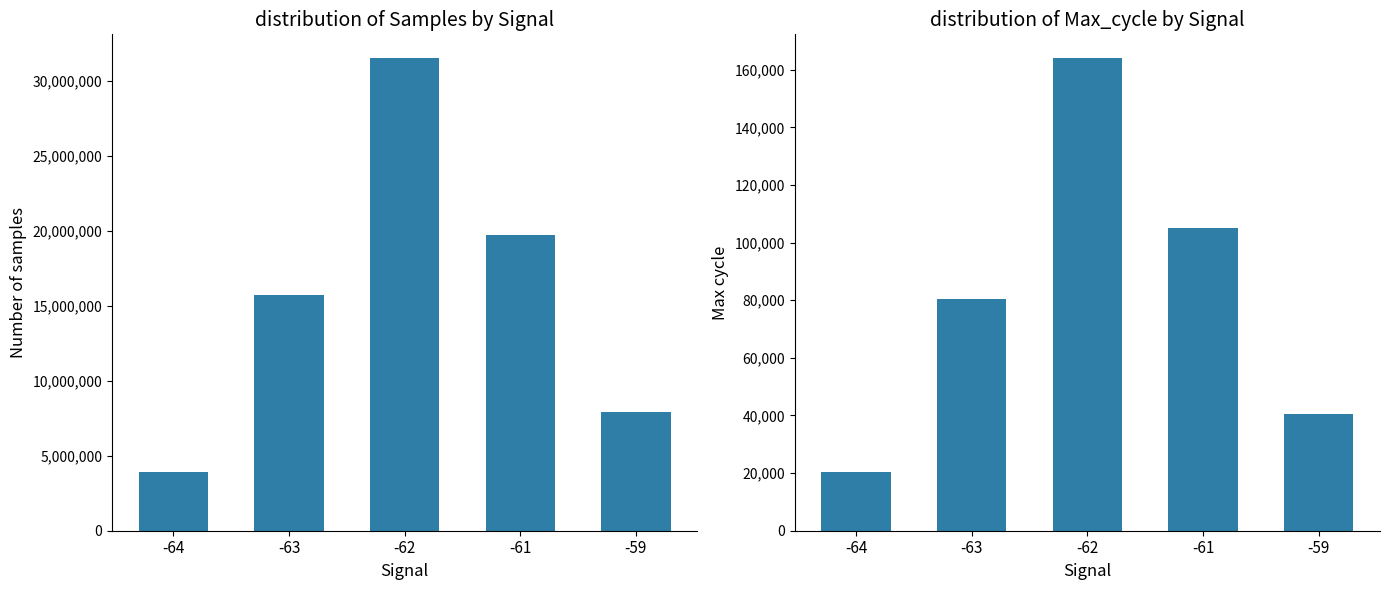

Which series has the largest total across all categories?

Samples